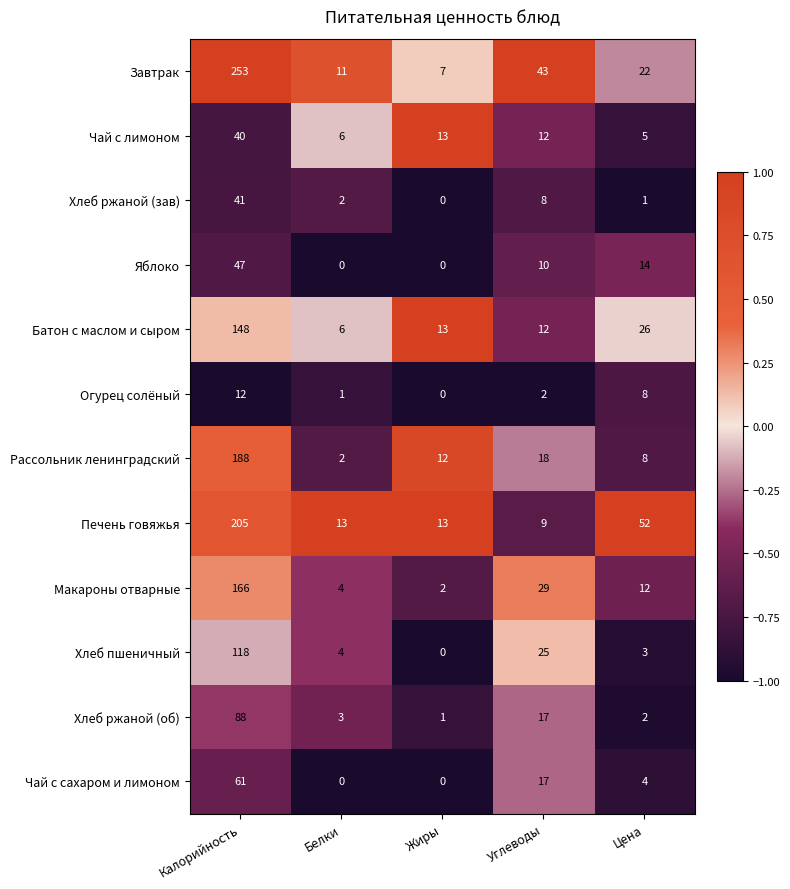

What is the difference between the highest and lowest values at Белки?

13